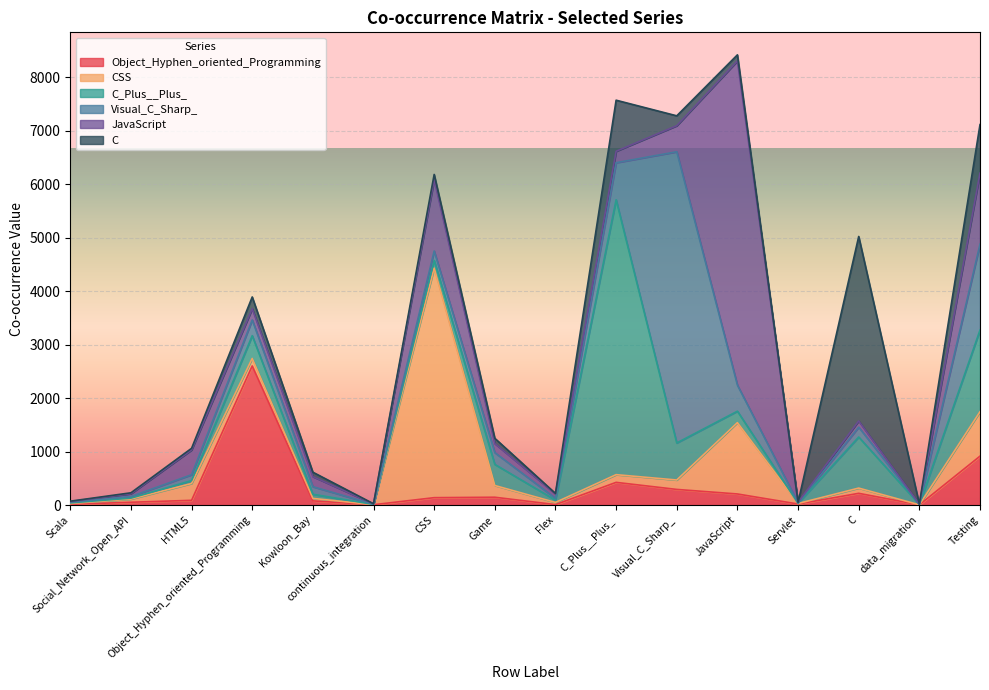

How many values in the C_Plus__Plus_ series exceed 144?

7